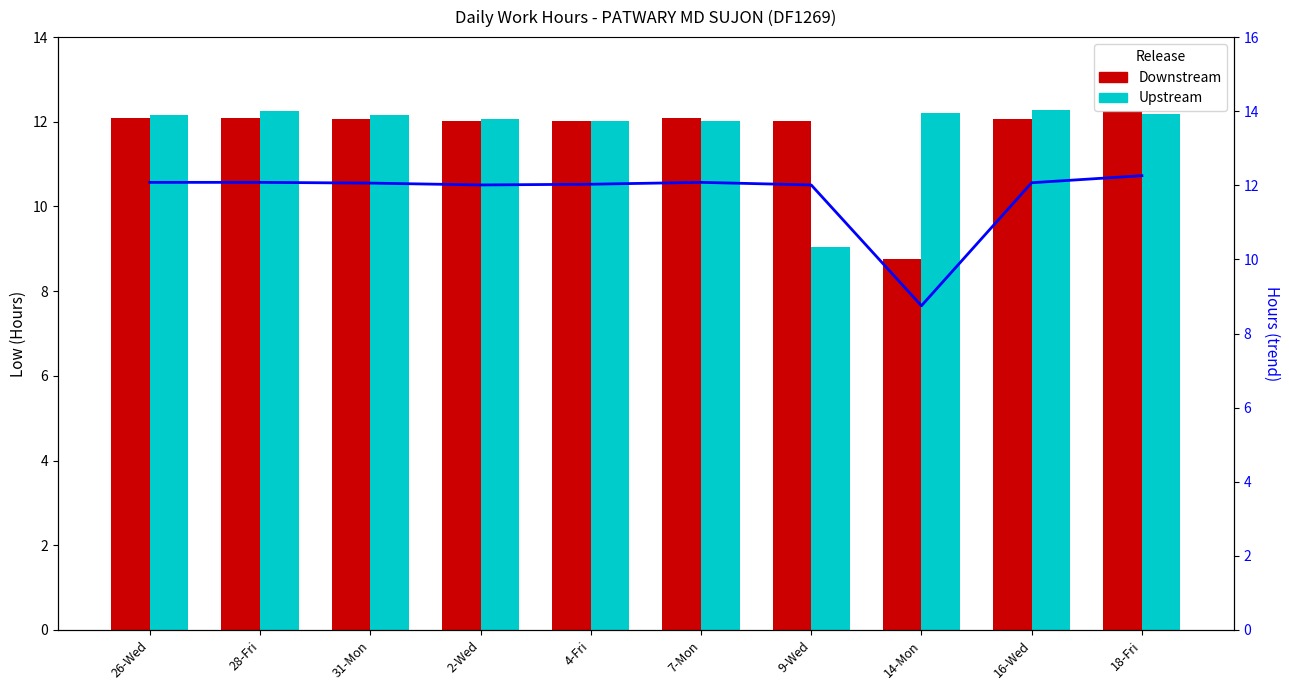

True or false: Upstream has a value of 3.2 at 14-Mon.

False